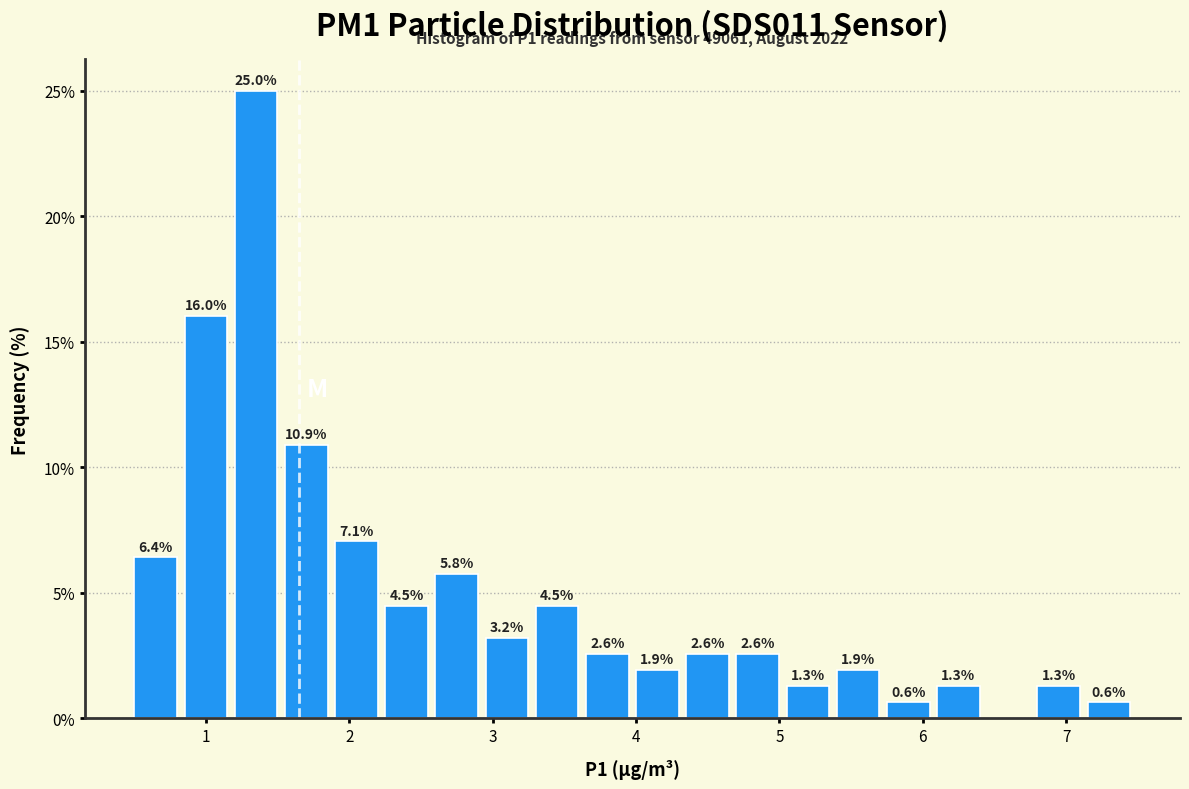

Around what value on the x-axis is the tallest bar? Give the approximate position of its centre, as read against the axis.

1.3